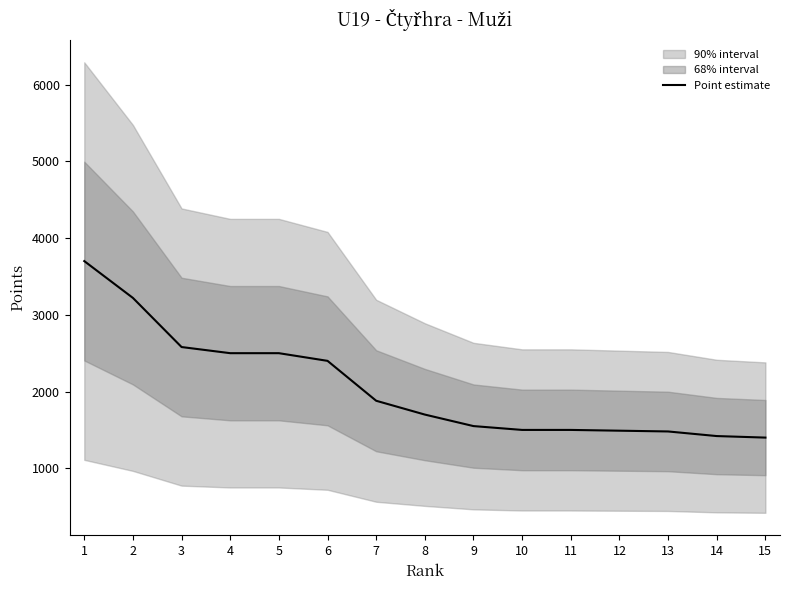

Where is the data nearest to the value 2550?

3